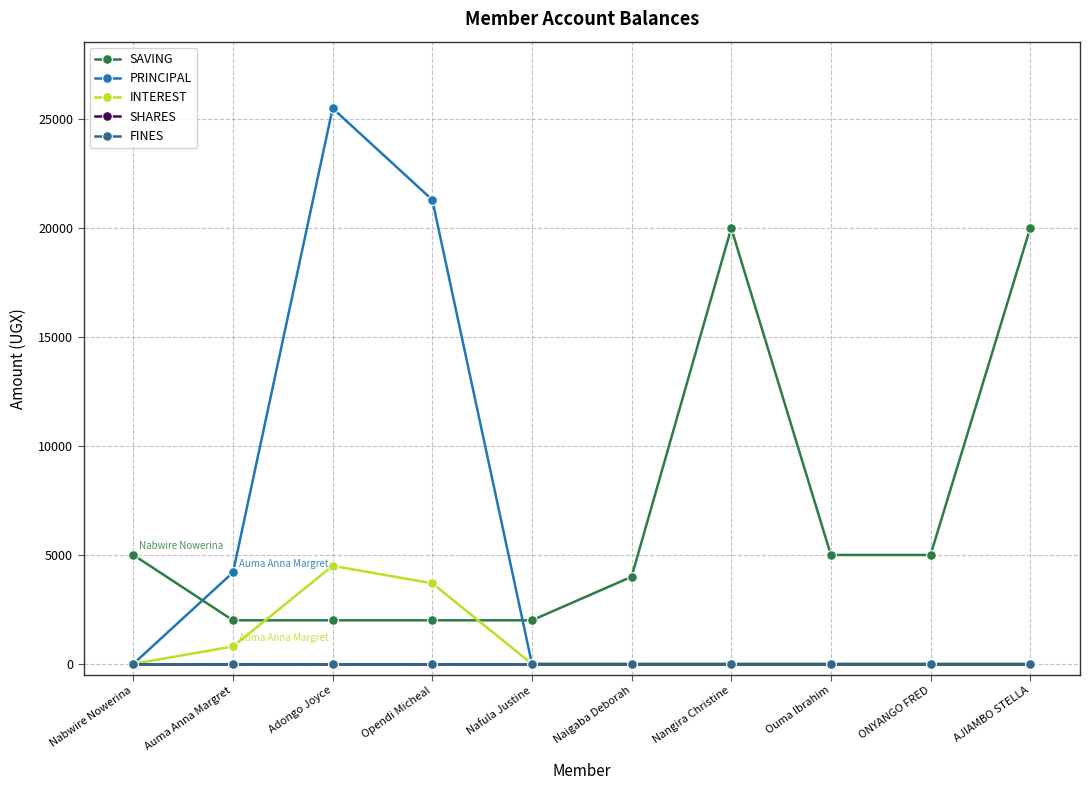

In SAVING, how many points are higher than both neighbors (excluding endpoints)?

1